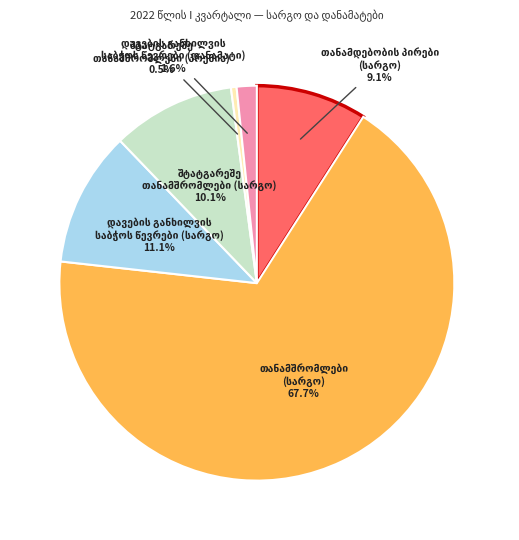

Is there any slice that represents more than half of the pie?

Yes